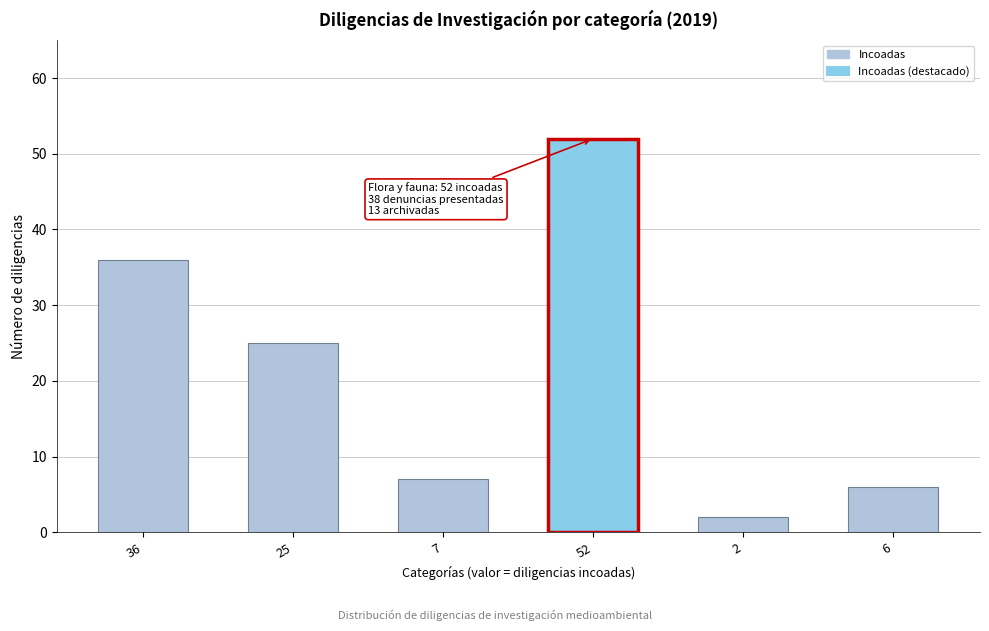

Reading left to right, transcribe all the data shown in this chart.

36	25	7	52	2	6